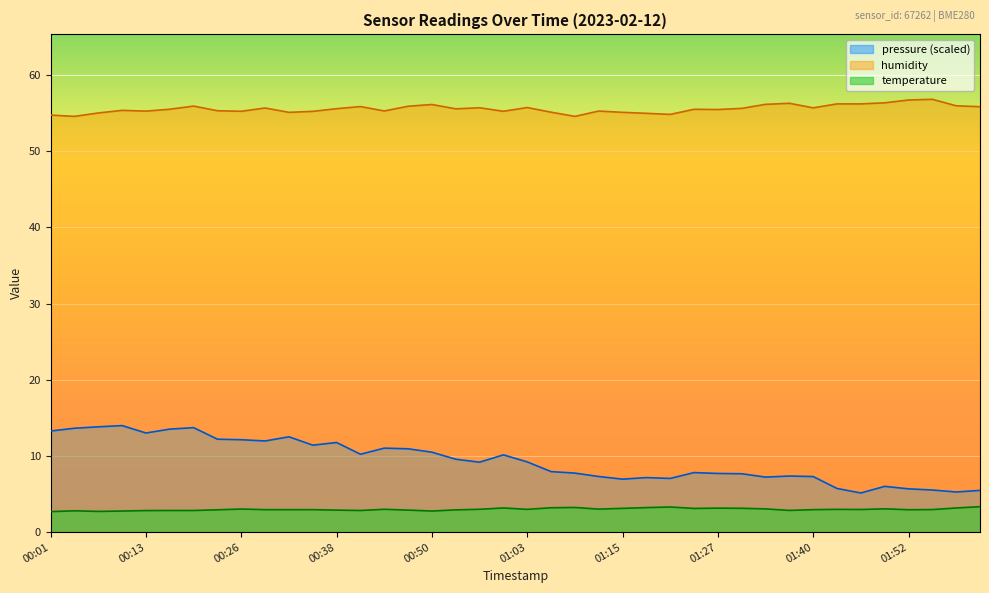

What are all the series names shown in the legend?

pressure (scaled), humidity, temperature